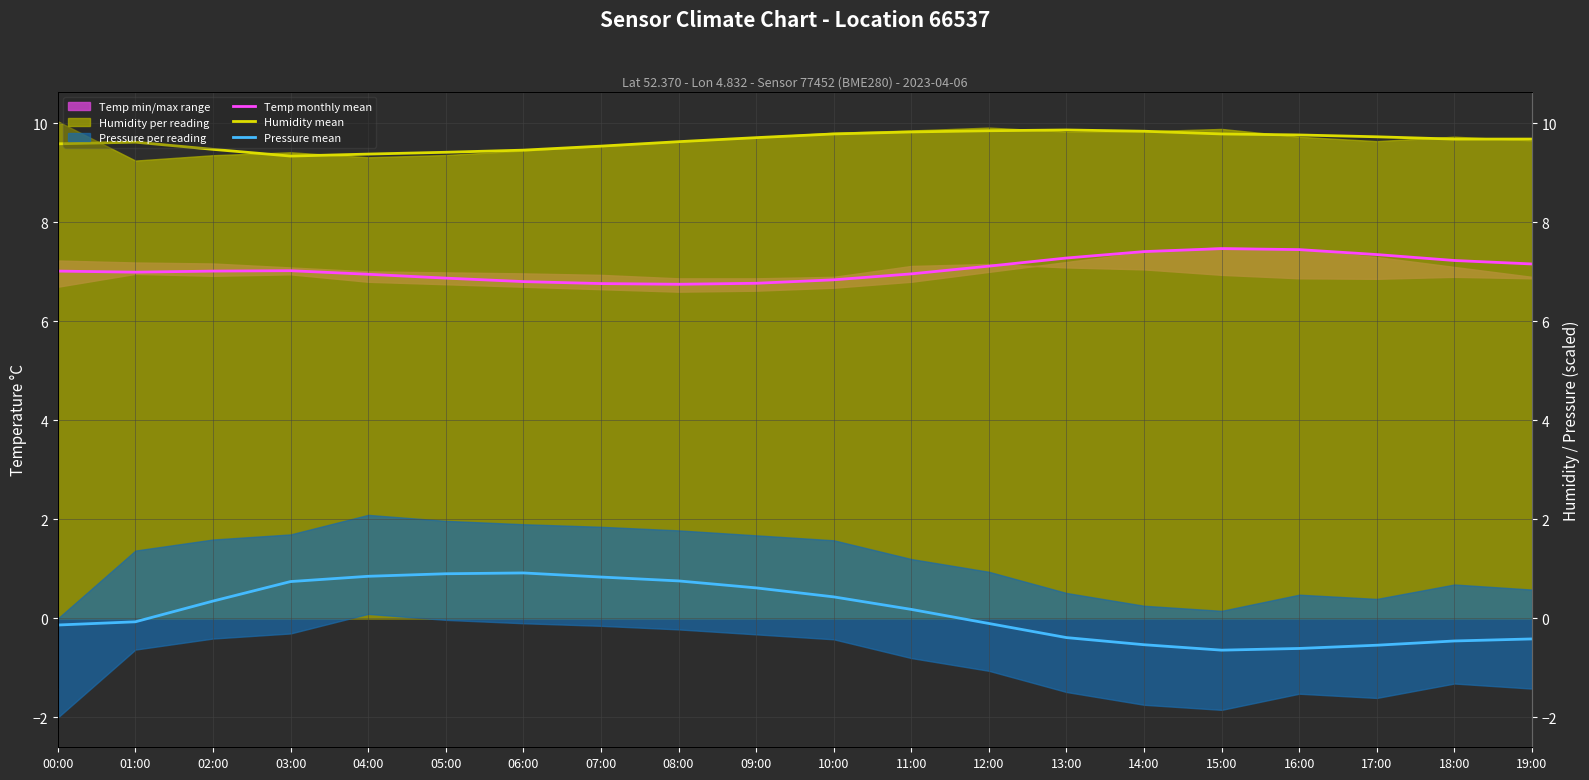

True or false: Temp monthly mean and Pressure mean cross at least once.

False